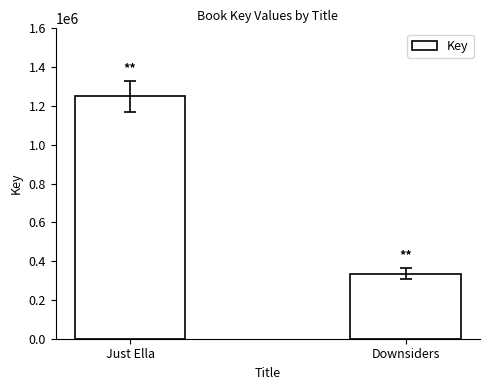

What is the label of the 2nd bar from the right?

Just Ella